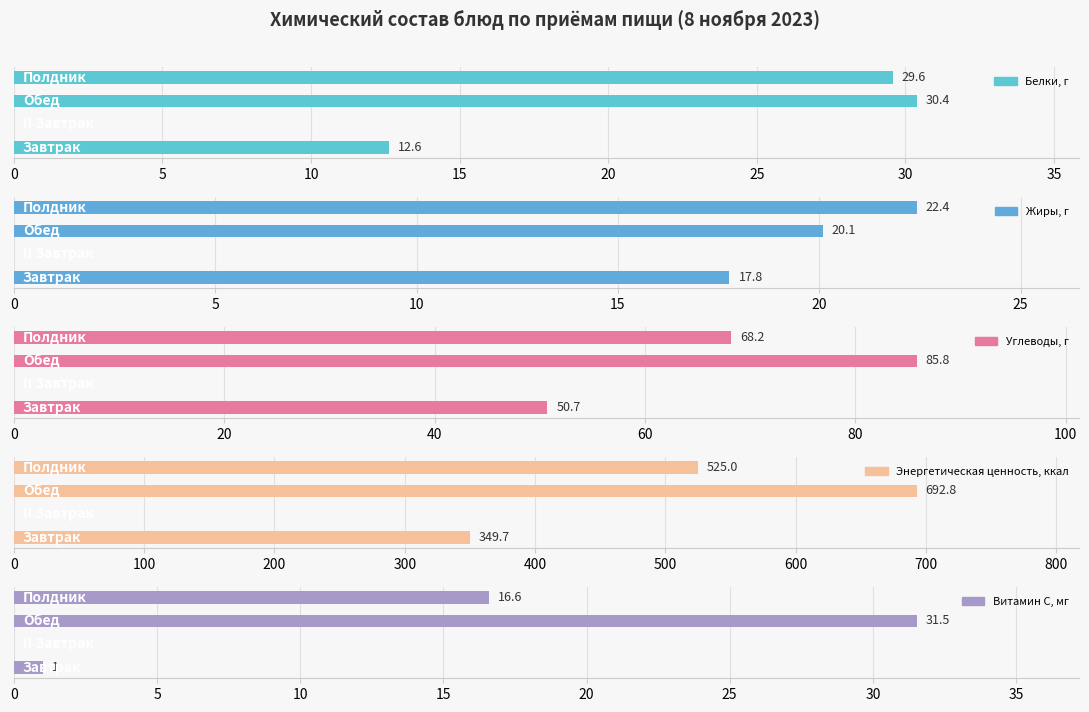

List the series in order of their peak value, highest first.

Энергетическая ценность, ккал, Углеводы, г, Витамин С, мг, Белки, г, Жиры, г